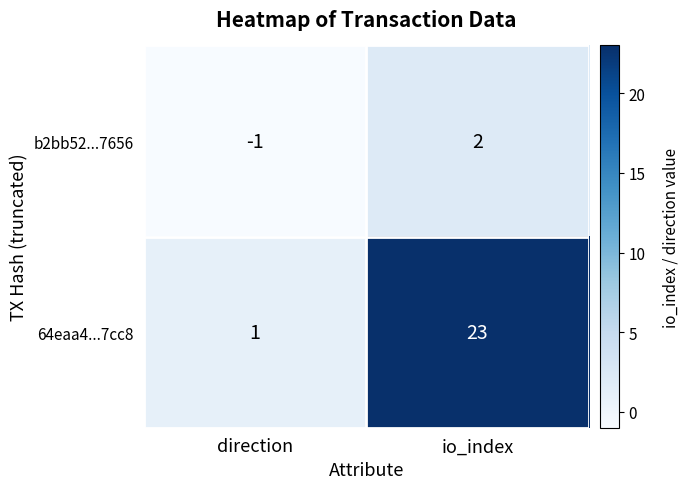

List the series in order of their overall mean, lowest first.

b2bb52...7656, 64eaa4...7cc8